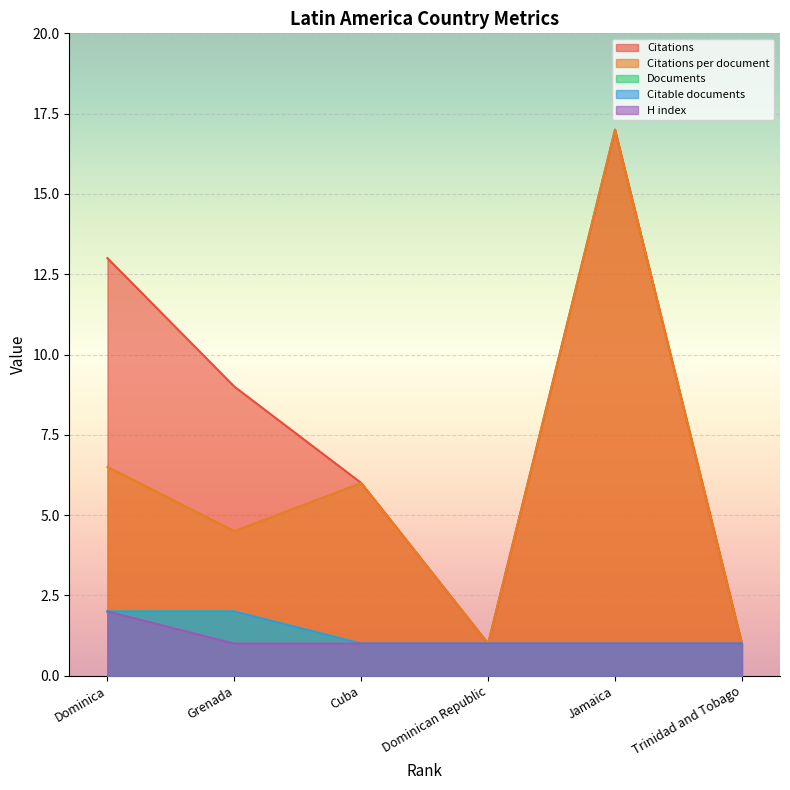

At which category does Citations reach its first local valley?

Dominican Republic